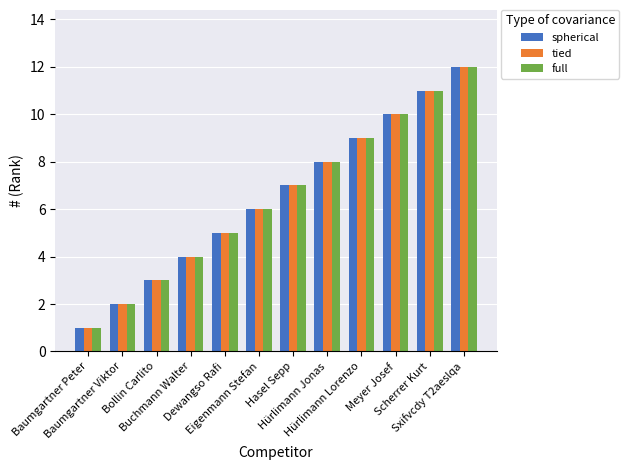

Reading left to right, what are all the values shown in this chart?

spherical: 1	2	3	4	5	6	7	8	9	10	11	12
tied: 1	2	3	4	5	6	7	8	9	10	11	12
full: 1	2	3	4	5	6	7	8	9	10	11	12